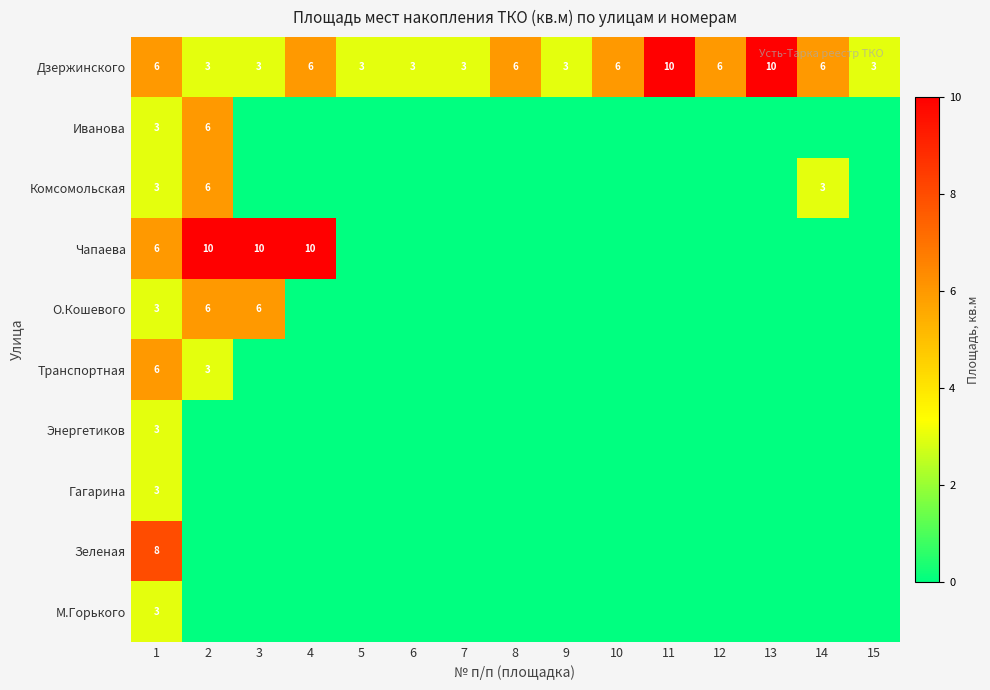

What value does the Дзержинского series have at 8?

6